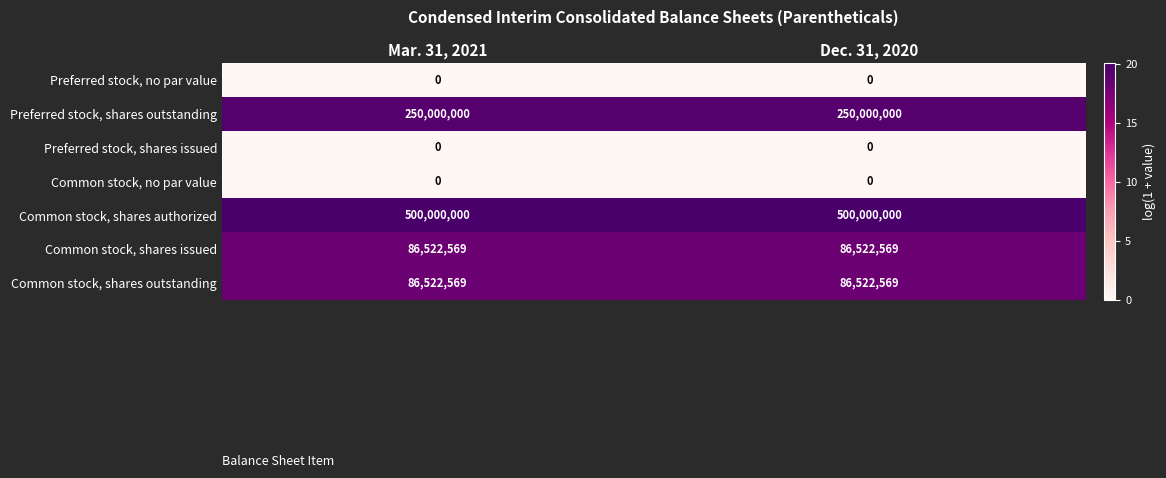

What is the spread (max minus min) of values at Dec. 31, 2020?

500000000